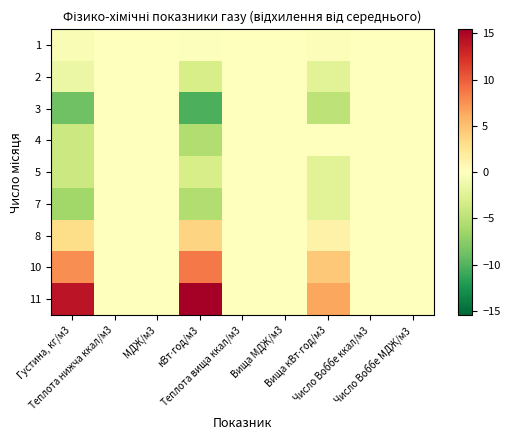

Which category has the highest value across all series?

кВт⋅год/м3